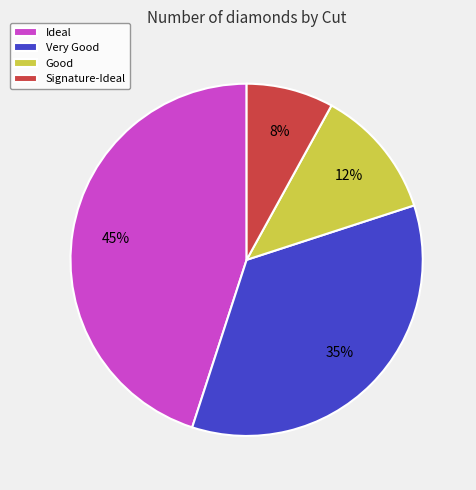

Which category has the smallest portion of the pie?

Signature-Ideal